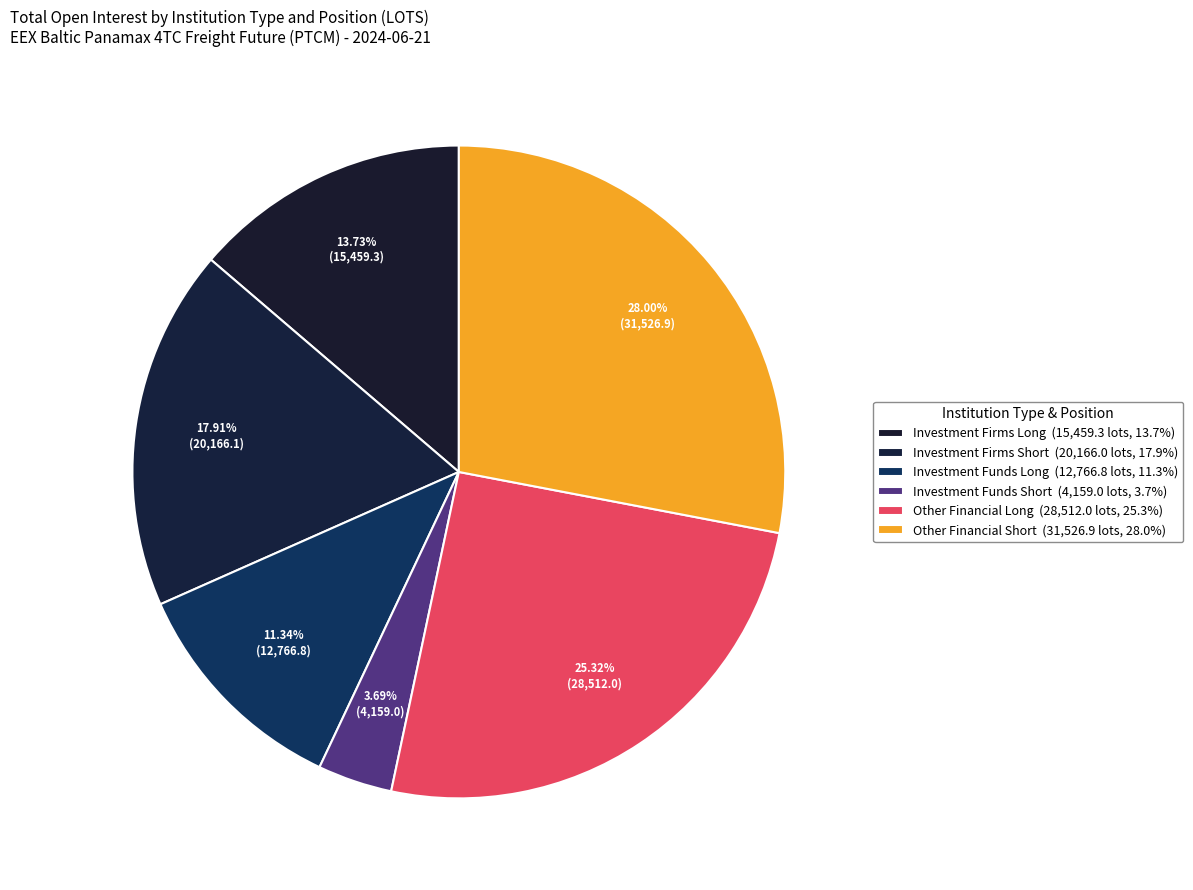

Rank the categories by value from highest to lowest.

Other Financial Short, Other Financial Long, Investment Firms Short, Investment Firms Long, Investment Funds Long, Investment Funds Short